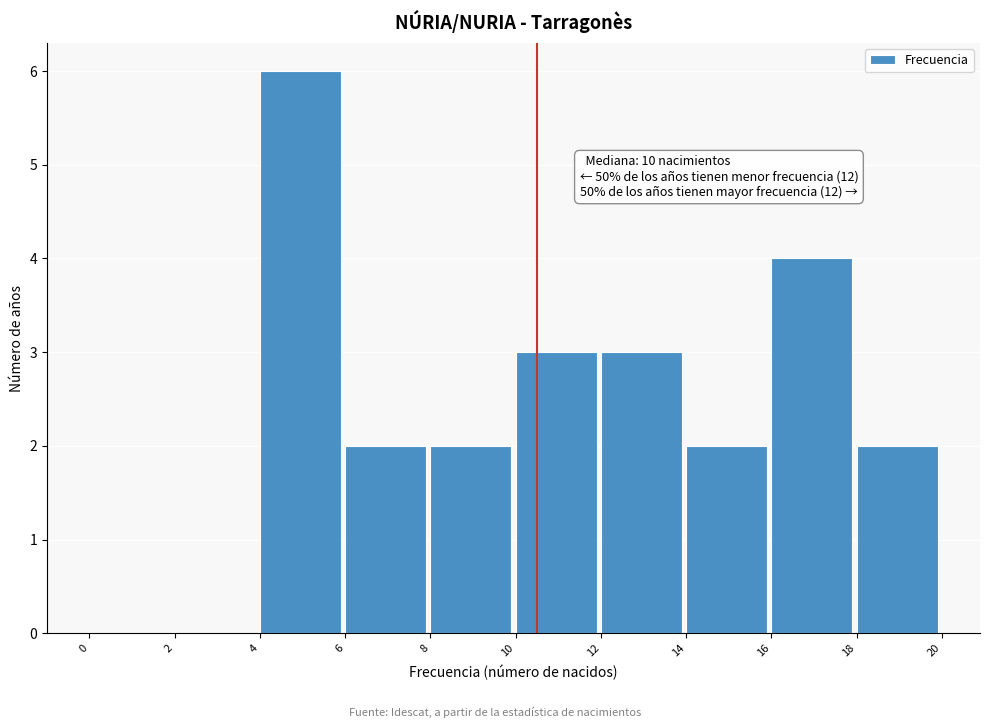

Which range on the x-axis has the tallest bar?

4 to 6